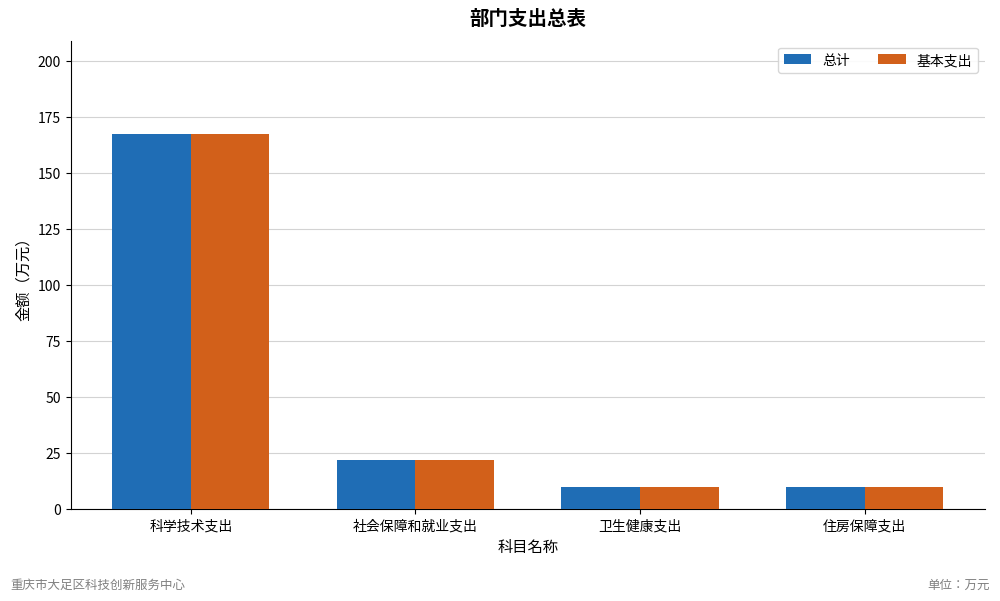

What is the label of the 1st bar from the left?

科学技术支出